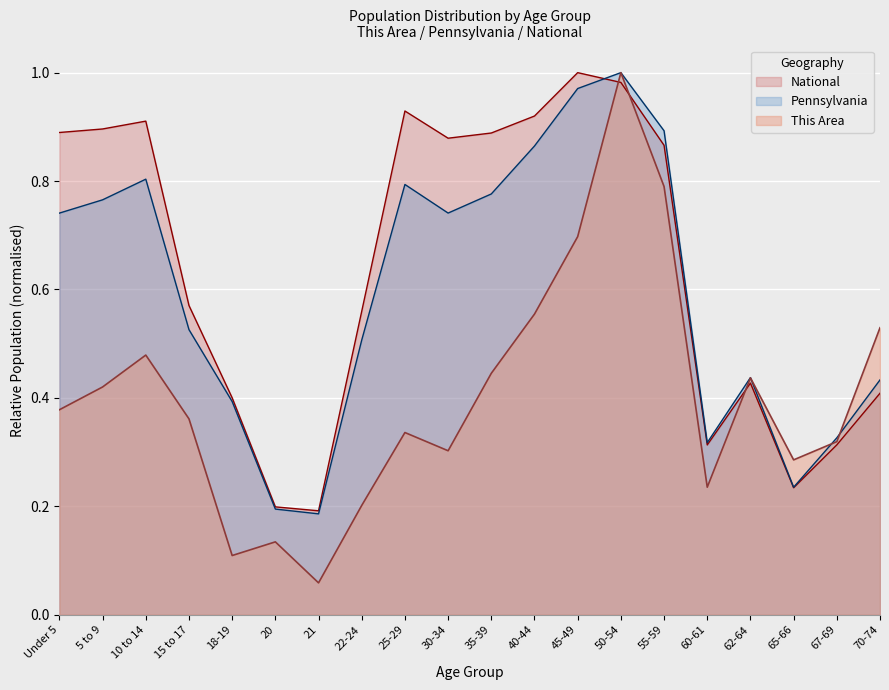

Is it true that This Area equals 0.1 at 70-74?

False